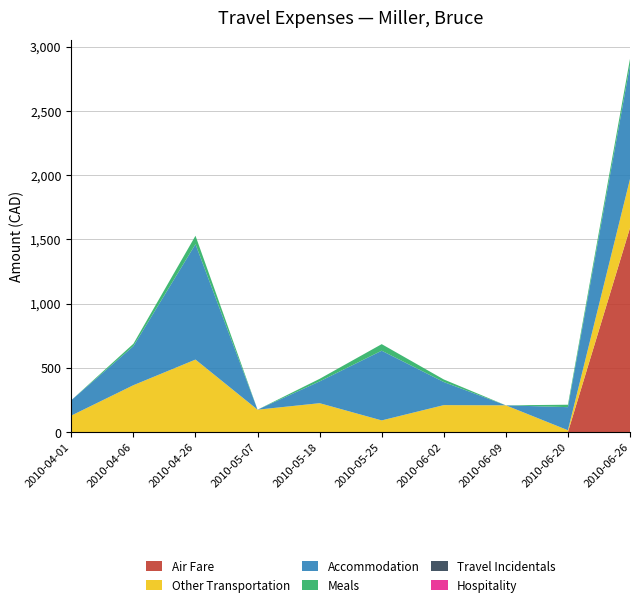

Reading left to right, transcribe all the data shown in this chart.

Air Fare: 2010-04-01=0.0	2010-04-06=0.0	2010-04-26=0.0	2010-05-07=0.0	2010-05-18=0.0	2010-05-25=0.0	2010-06-02=0.0	2010-06-09=0.0	2010-06-20=0.0	2010-06-26=1589.0
Other Transportation: 2010-04-01=129.1	2010-04-06=365.5	2010-04-26=564.8	2010-05-07=175.0	2010-05-18=225.5	2010-05-25=91.5	2010-06-02=210.5	2010-06-09=208.9	2010-06-20=15.0	2010-06-26=380.0
Accommodation: 2010-04-01=119.9	2010-04-06=303.9	2010-04-26=897.7	2010-05-07=0.0	2010-05-18=169.4	2010-05-25=542.2	2010-06-02=179.7	2010-06-09=0.0	2010-06-20=179.7	2010-06-26=885.4
Meals: 2010-04-01=0.0	2010-04-06=18.5	2010-04-26=65.6	2010-05-07=0.0	2010-05-18=20.0	2010-05-25=51.2	2010-06-02=20.0	2010-06-09=0.0	2010-06-20=18.8	2010-06-26=49.5
Travel Incidentals: 2010-04-01=0.0	2010-04-06=0.0	2010-04-26=0.0	2010-05-07=0.0	2010-05-18=0.0	2010-05-25=0.0	2010-06-02=0.0	2010-06-09=0.0	2010-06-20=0.0	2010-06-26=0.0
Hospitality: 2010-04-01=0.0	2010-04-06=0.0	2010-04-26=0.0	2010-05-07=0.0	2010-05-18=0.0	2010-05-25=0.0	2010-06-02=0.0	2010-06-09=0.0	2010-06-20=0.0	2010-06-26=0.0